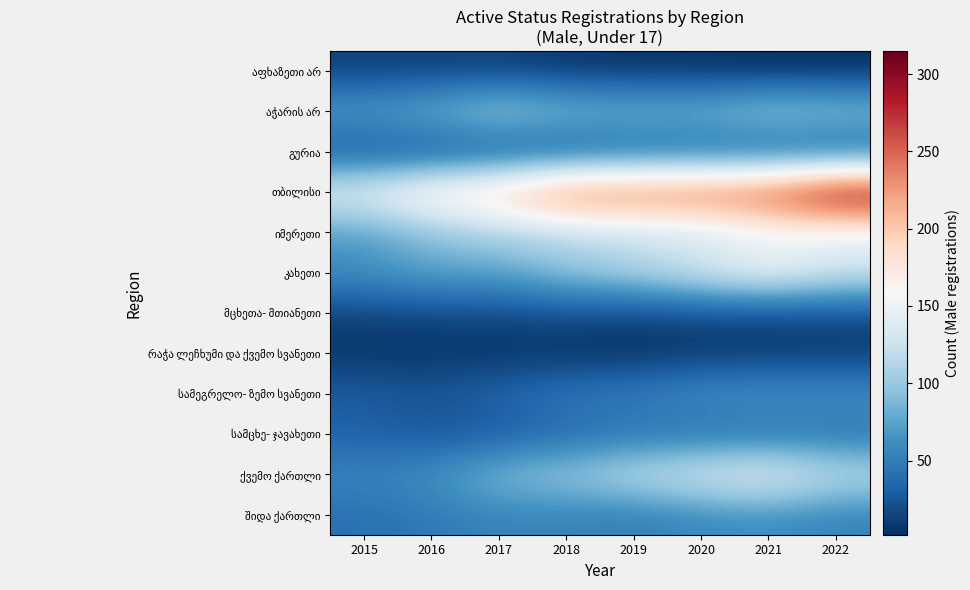

Which has a higher value, 2021 or 2016?

2016